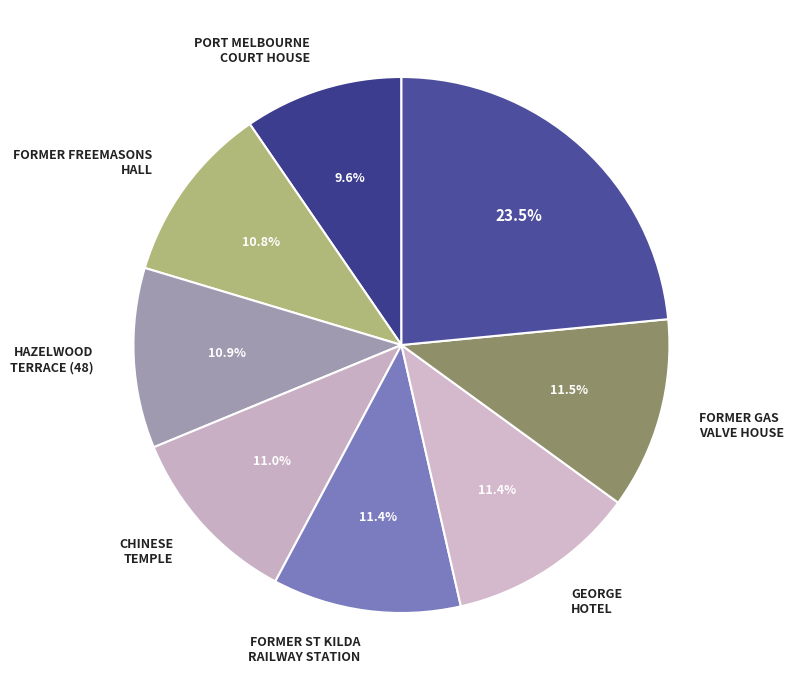

Which category has the biggest portion of the pie?

HAZELWOOD TERRACE (46)